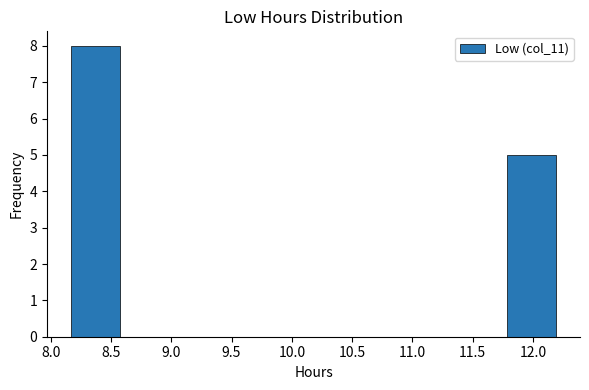

Reading left to right, list every bar in this chart as the range it spans on the x-axis followed by its height. Neither the bar edges nor the heights are printed on the chart, so give them approximately, as read against the axes.

8.15 to 8.55: 8
8.55 to 8.95: 0
8.95 to 9.40: 0
9.40 to 9.80: 0
9.80 to 10.20: 0
10.20 to 10.60: 0
10.60 to 11.00: 0
11.00 to 11.40: 0
11.40 to 11.80: 0
11.80 to 12.20: 5